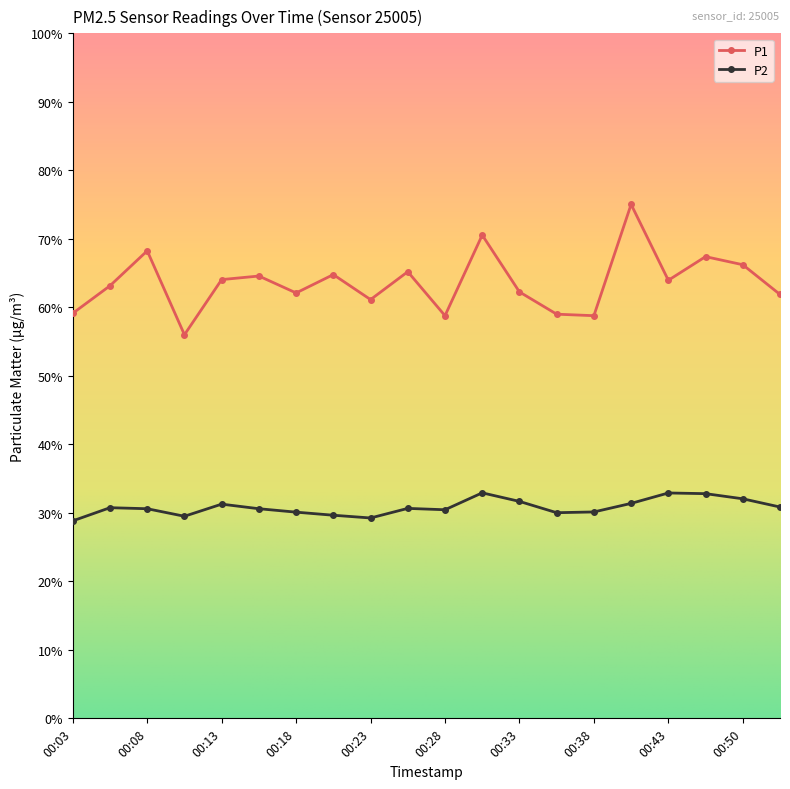

What is the maximum value shown in the chart?

75.0